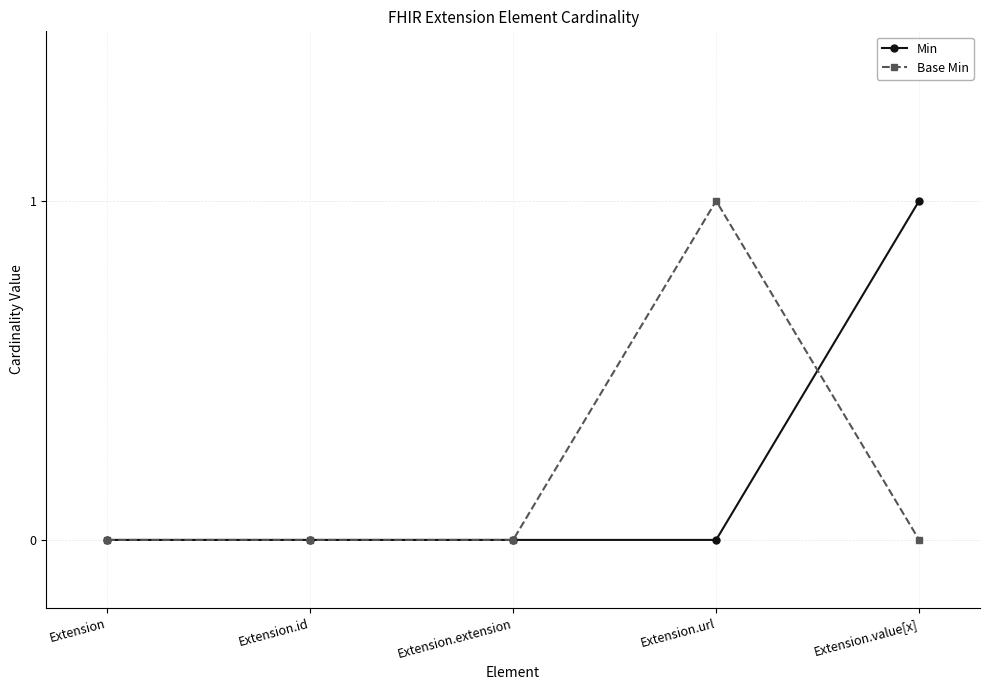

How many Base Min values are between 0 and 1?

5